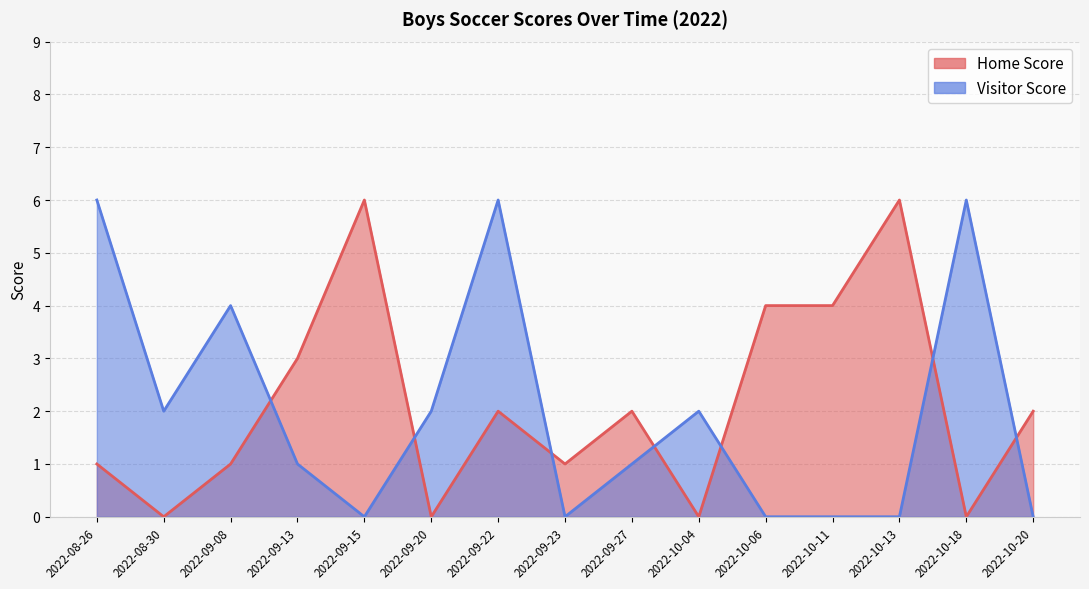

What is the spread (max minus min) of values at 2022-09-20?

2